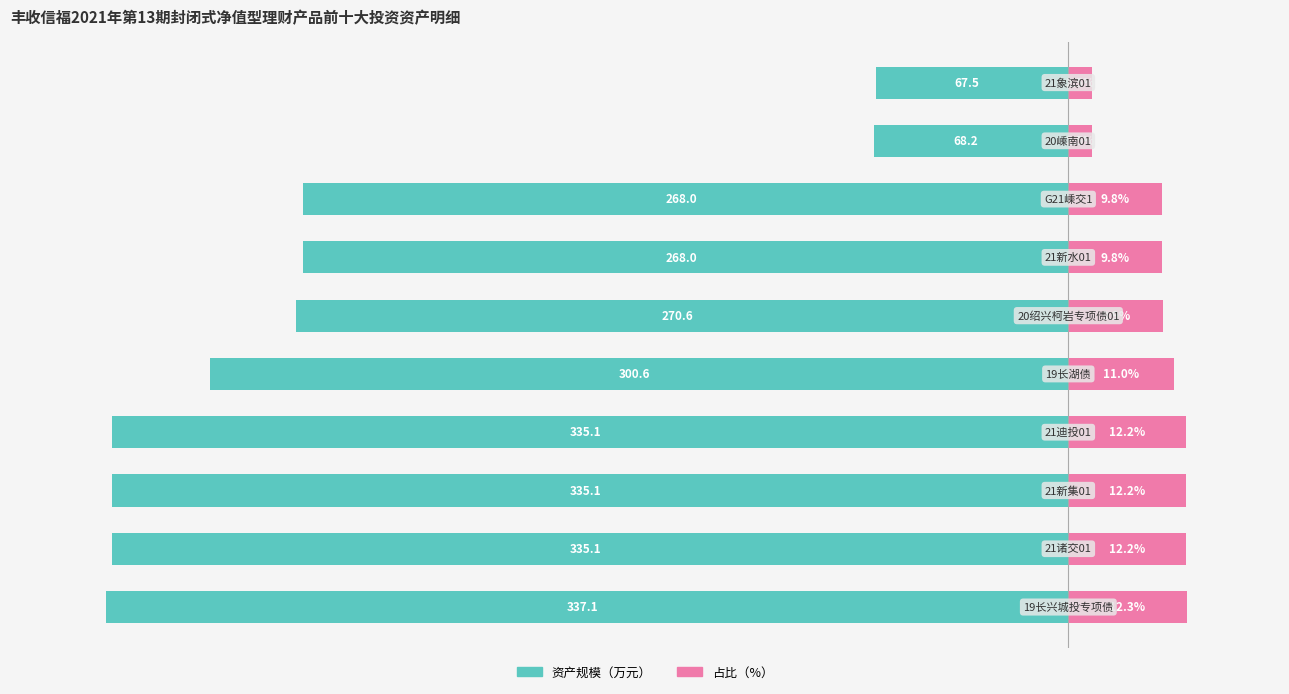

List the labels in order of 占比（%） value, smallest first.

9, 8, 6, 7, 5, 4, 1, 2, 3, 0